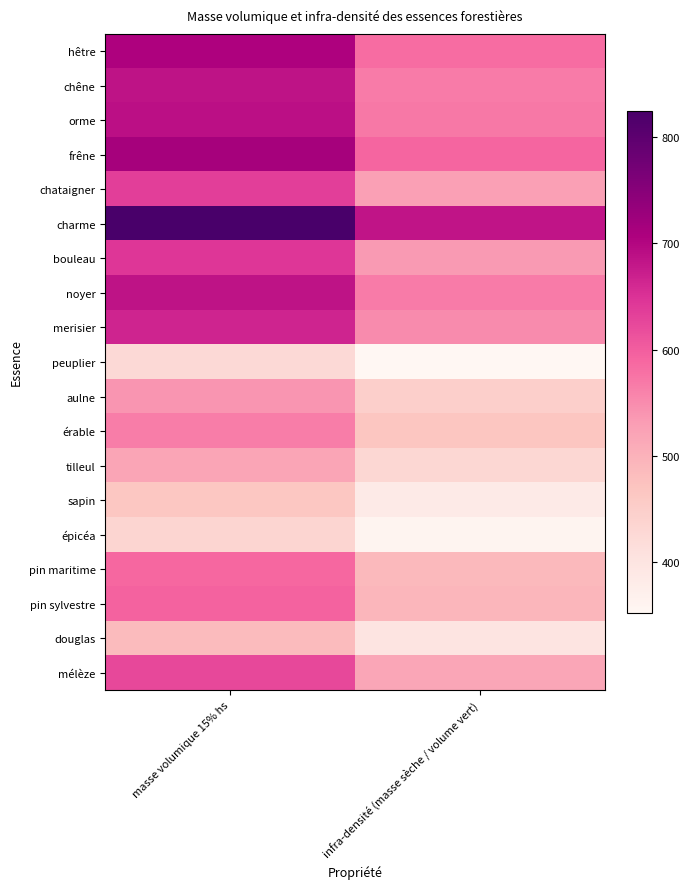

What is the total value across all series at masse volumique 15% hs?

11495.0